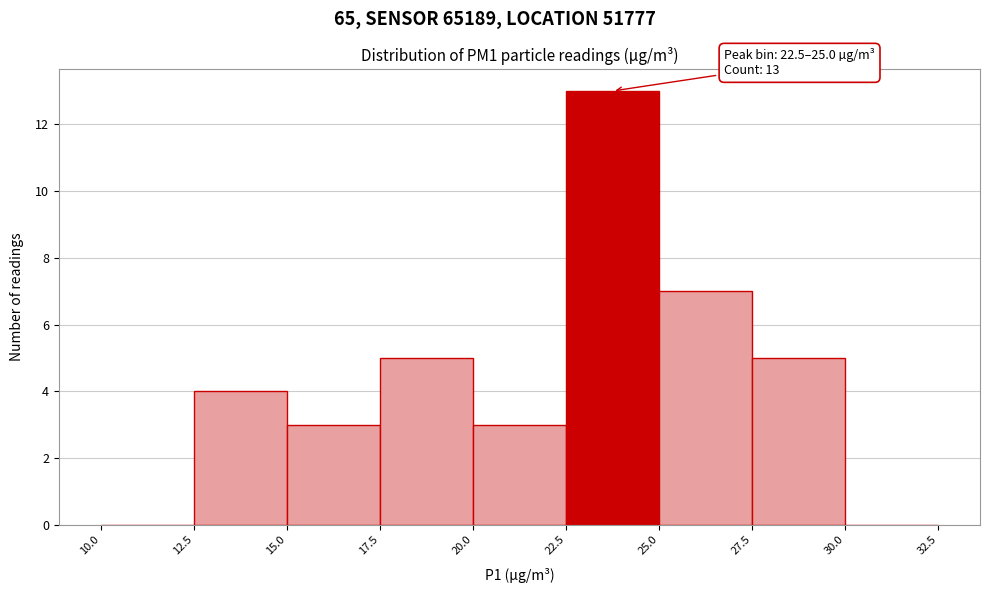

Which range on the x-axis has the tallest bar?

22.5 to 25.0